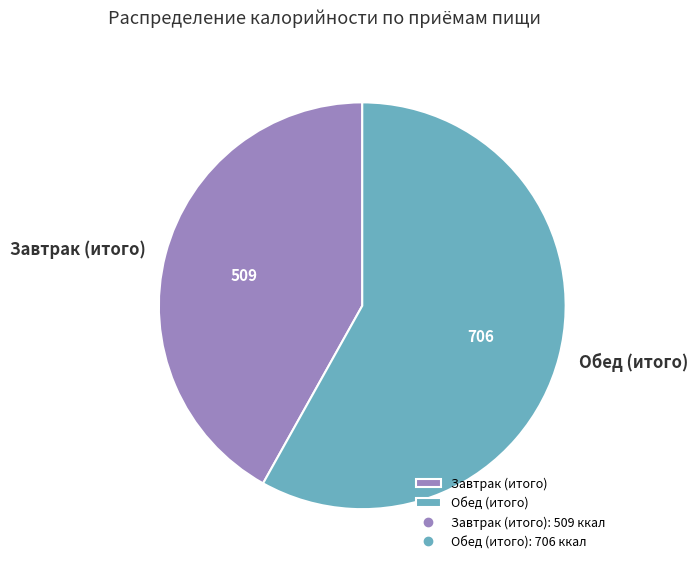

Between Завтрак (итого) and Обед (итого), which is larger?

Обед (итого)